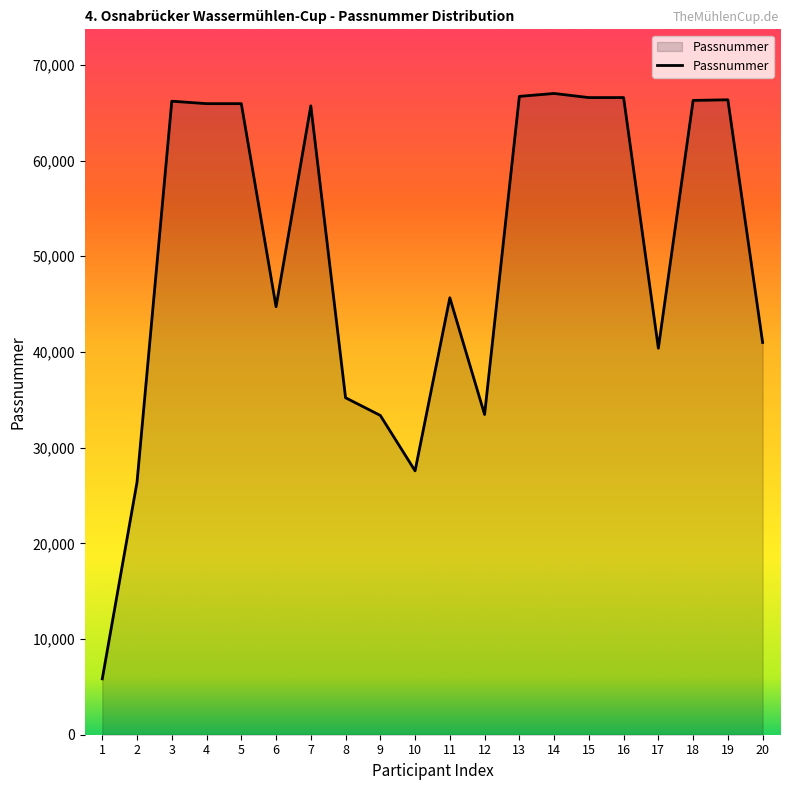

The value at 12 is 33462. True or false?

True